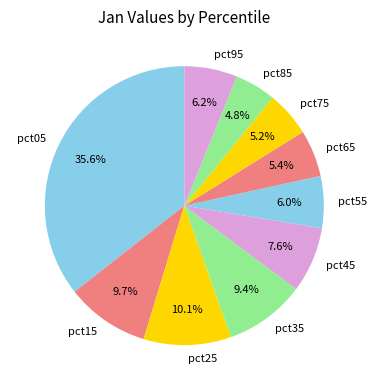

To the nearest percent, what percentage of the pie is pct65?

5%